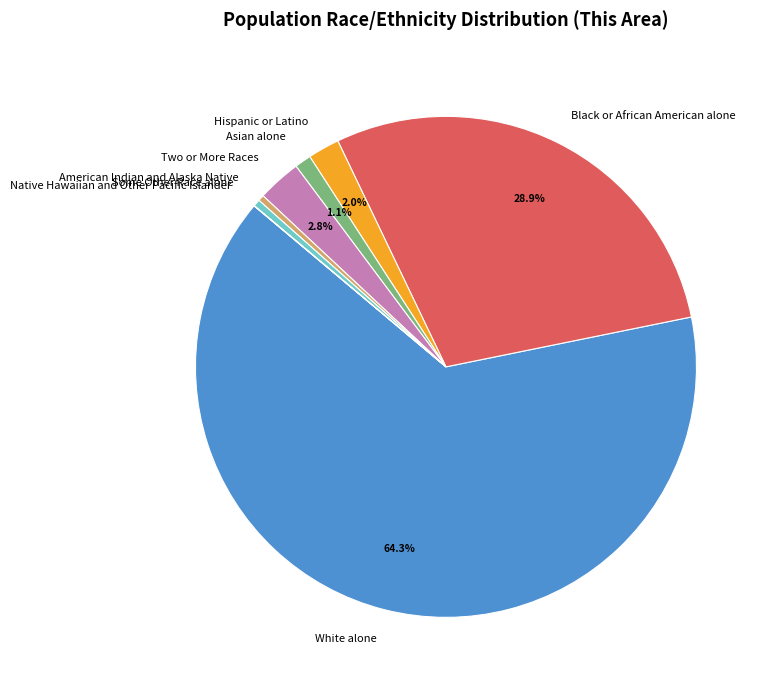

What portion of the pie excludes Asian alone?

98.9%